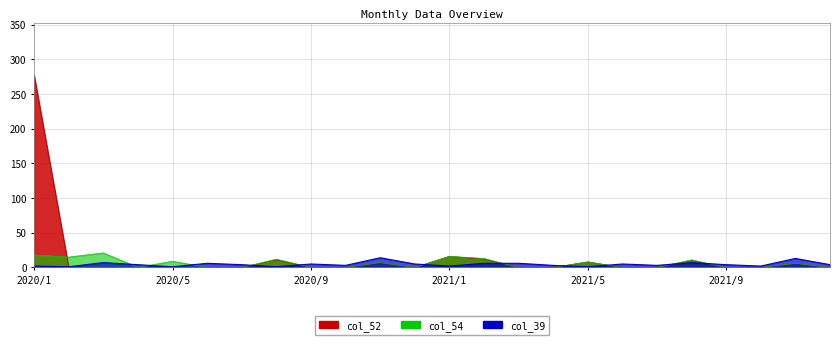

Reading left to right, what are all the values shown in this chart?

col_52: 2020/1=277	2020/2=0	2020/3=0	2020/4=0	2020/5=0	2020/6=0	2020/7=0	2020/8=11	2020/9=0	2020/10=0	2020/11=7	2020/12=0	2021/1=16	2021/2=12	2021/3=0	2021/4=0	2021/5=8	2021/6=0	2021/7=0	2021/8=10	2021/9=0	2021/10=0	2021/11=6	2021/12=0
col_54: 2020/1=18	2020/2=15	2020/3=21	2020/4=0	2020/5=9	2020/6=0	2020/7=0	2020/8=12	2020/9=0	2020/10=0	2020/11=7	2020/12=0	2021/1=16	2021/2=13	2021/3=0	2021/4=0	2021/5=8	2021/6=0	2021/7=0	2021/8=11	2021/9=0	2021/10=0	2021/11=6	2021/12=0
col_39: 2020/1=2	2020/2=1	2020/3=7	2020/4=4	2020/5=1	2020/6=6	2020/7=4	2020/8=1	2020/9=5	2020/10=3	2020/11=14	2020/12=5	2021/1=2	2021/2=6	2021/3=6	2021/4=3	2021/5=1	2021/6=5	2021/7=3	2021/8=7	2021/9=4	2021/10=2	2021/11=13	2021/12=4